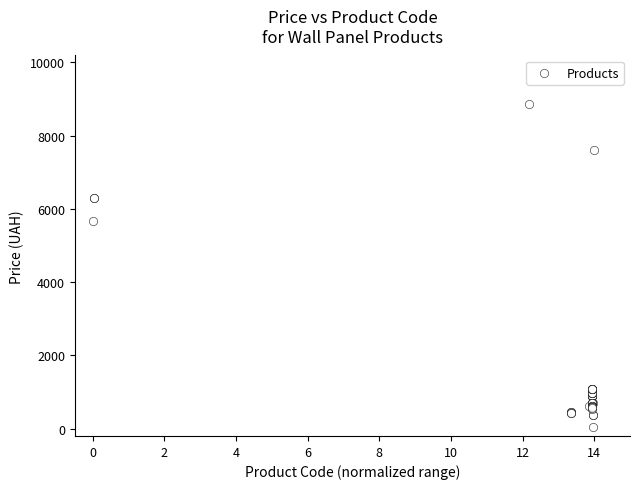

What Y value in the scatter plot is closest to 4444?

5673.8